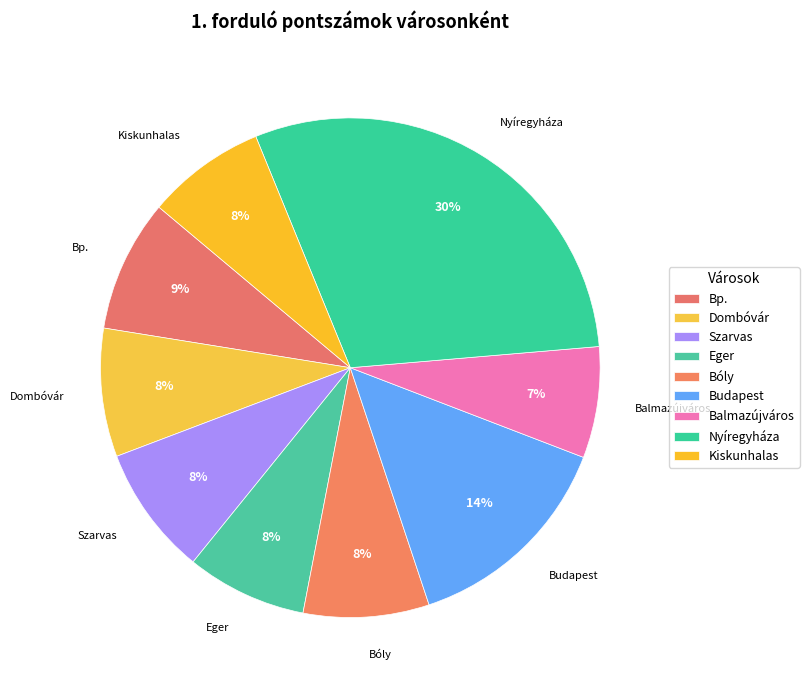

To the nearest percent, what percentage of the pie is Budapest?

14%